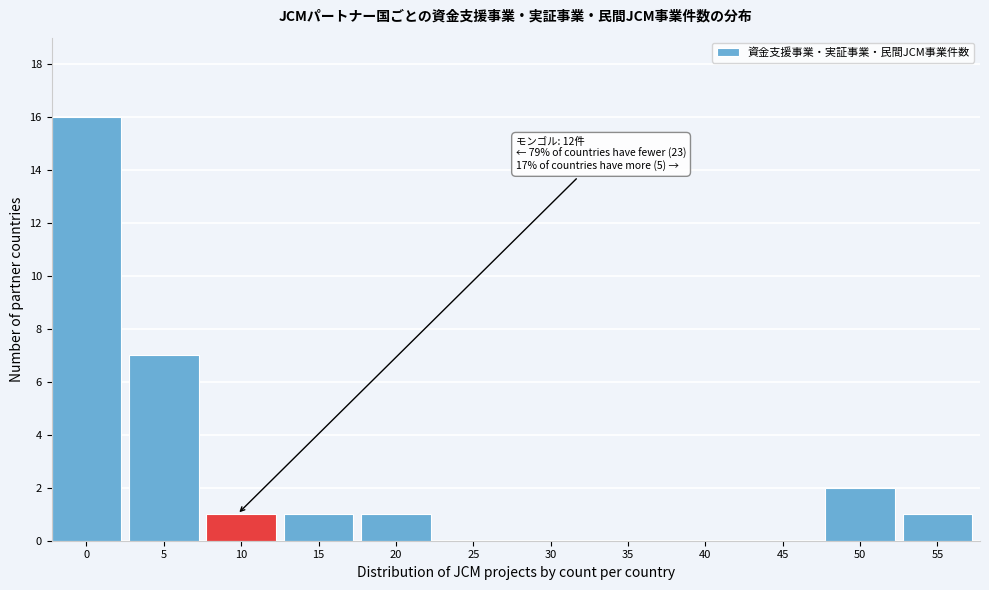

Reading right to left, what are all the values shown in this chart?

55=1	50=2	45=0	40=0	35=0	30=0	25=0	20=1	15=1	10=1	5=7	0=16